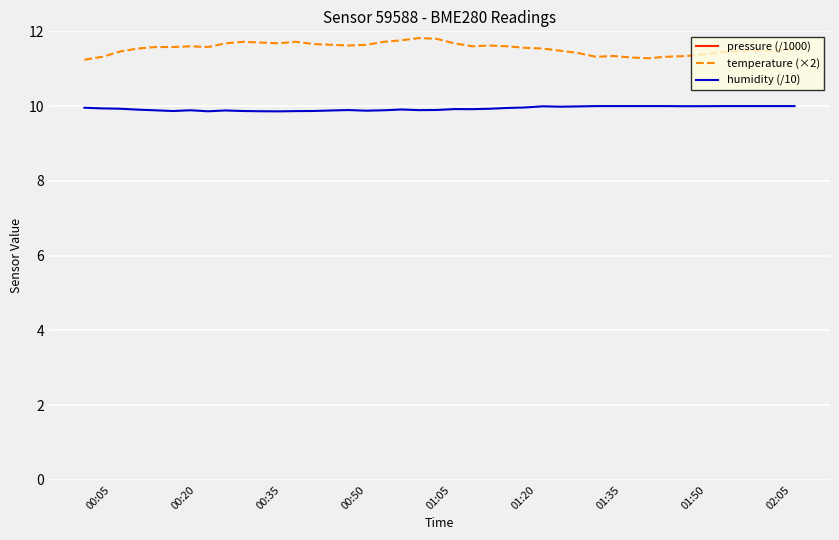

True or false: temperature (×2) and humidity (/10) intersect in this chart.

False